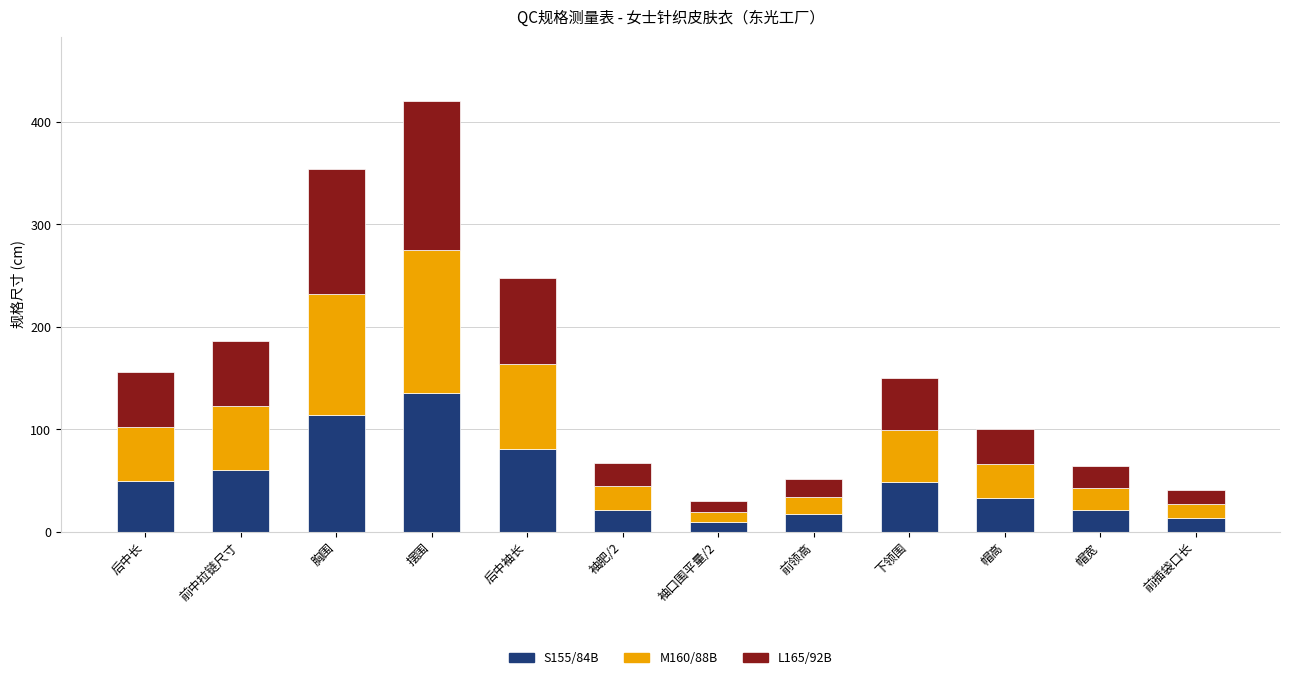

At which category is the sum across all series the highest?

摆围